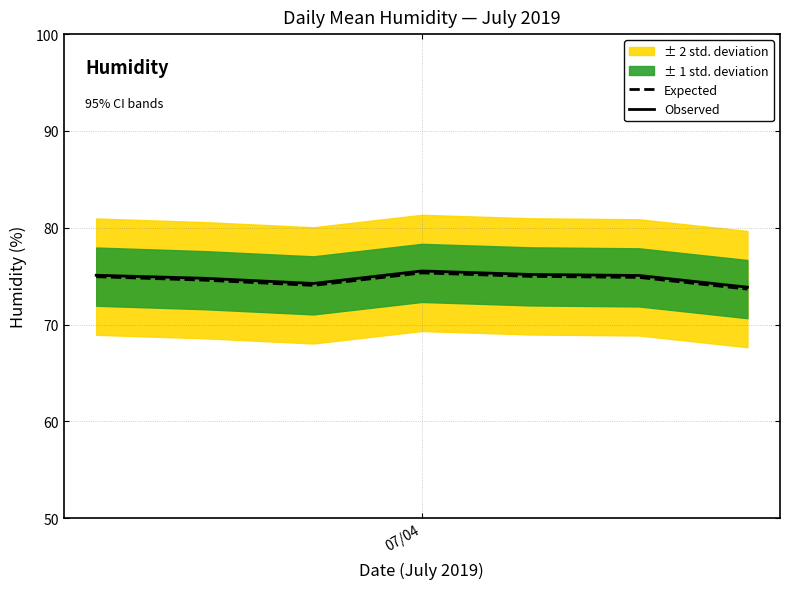

The value of Expected at 4 is 117.9. True or false?

False